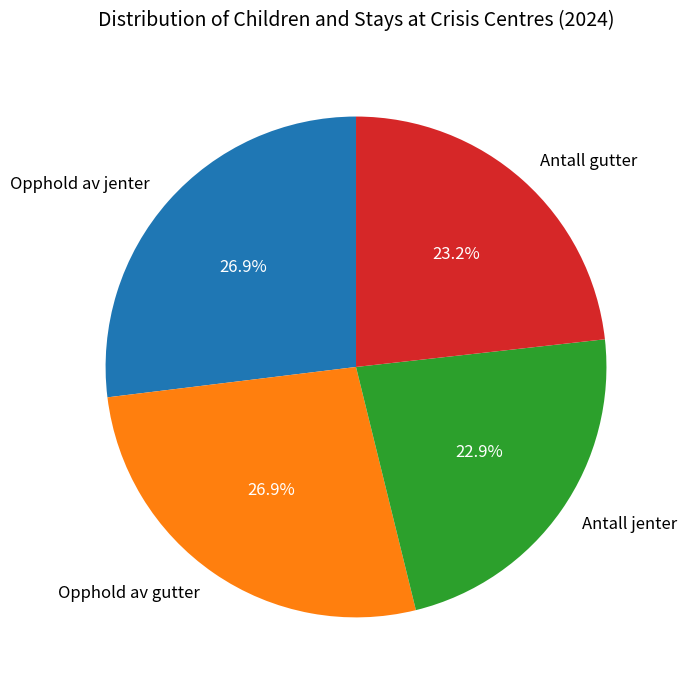

How much of the chart is everything except Antall gutter?

76.8%